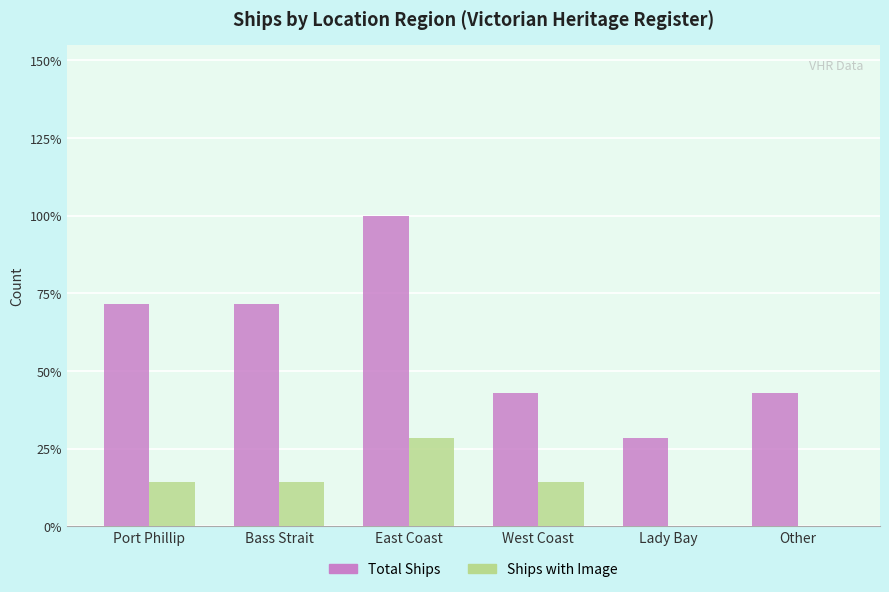

Does the chart contain stacked bars?

No